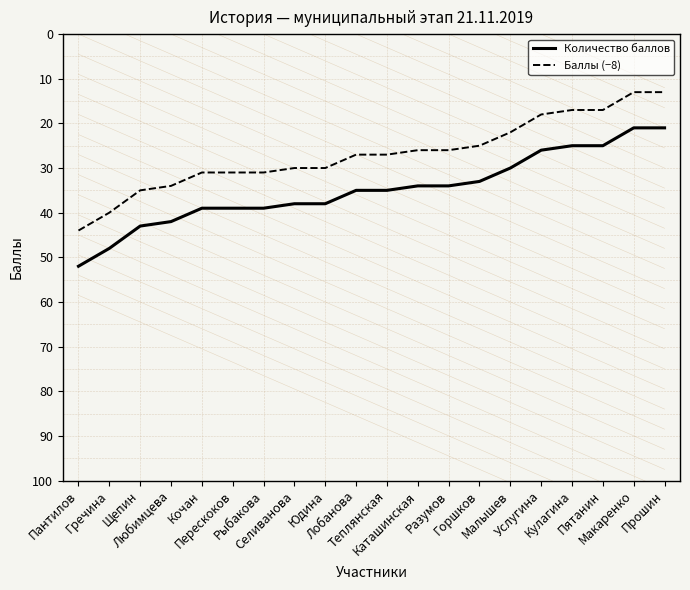

What is the spread (max minus min) of values at Услугина?

8